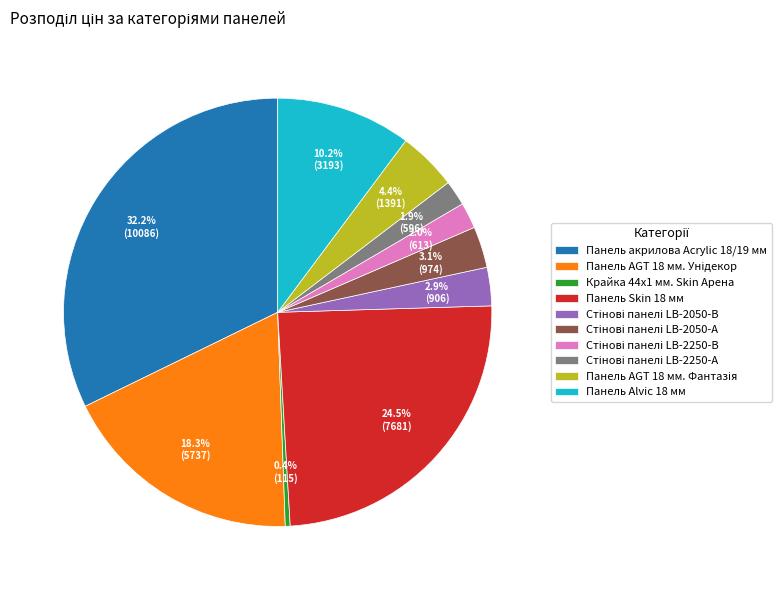

Is there any slice that represents more than half of the pie?

No